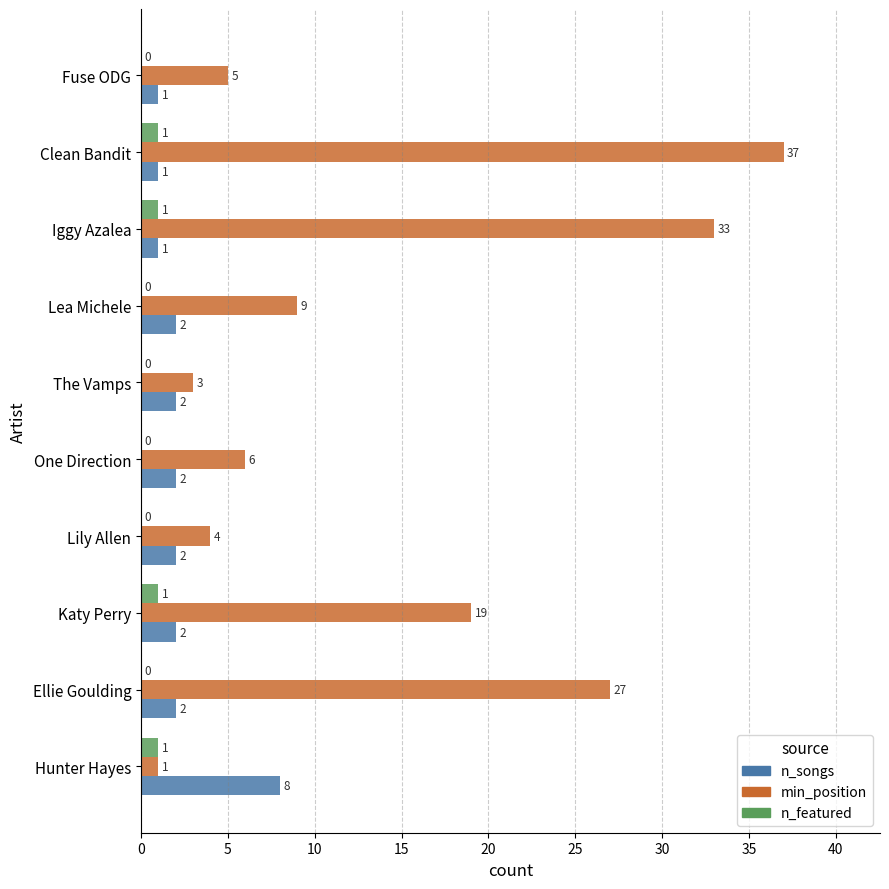

Which series has the widest spread of values?

min_position